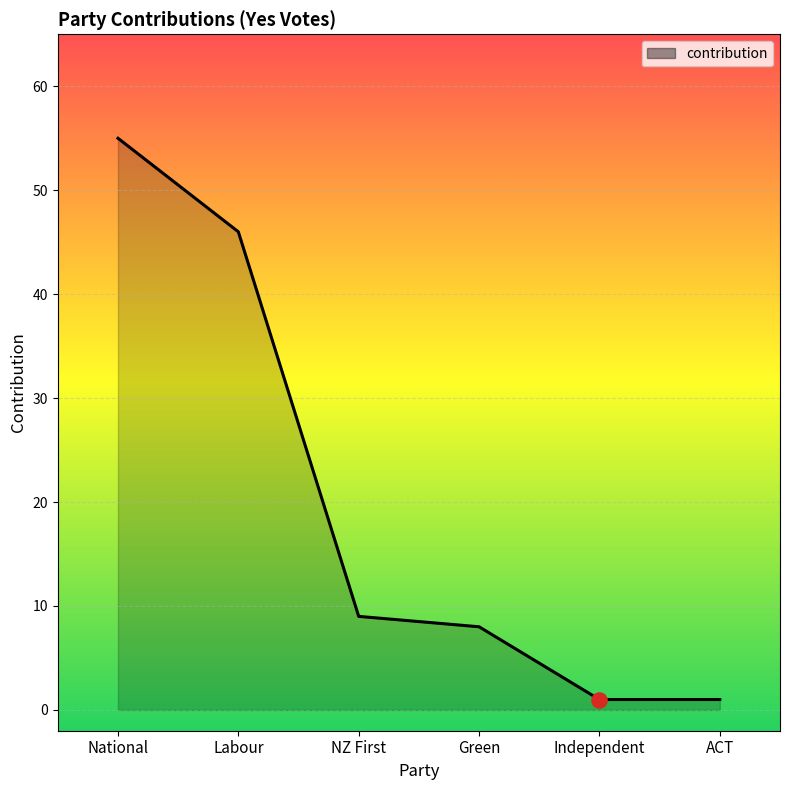

Between Green and Independent, which is larger?

Green